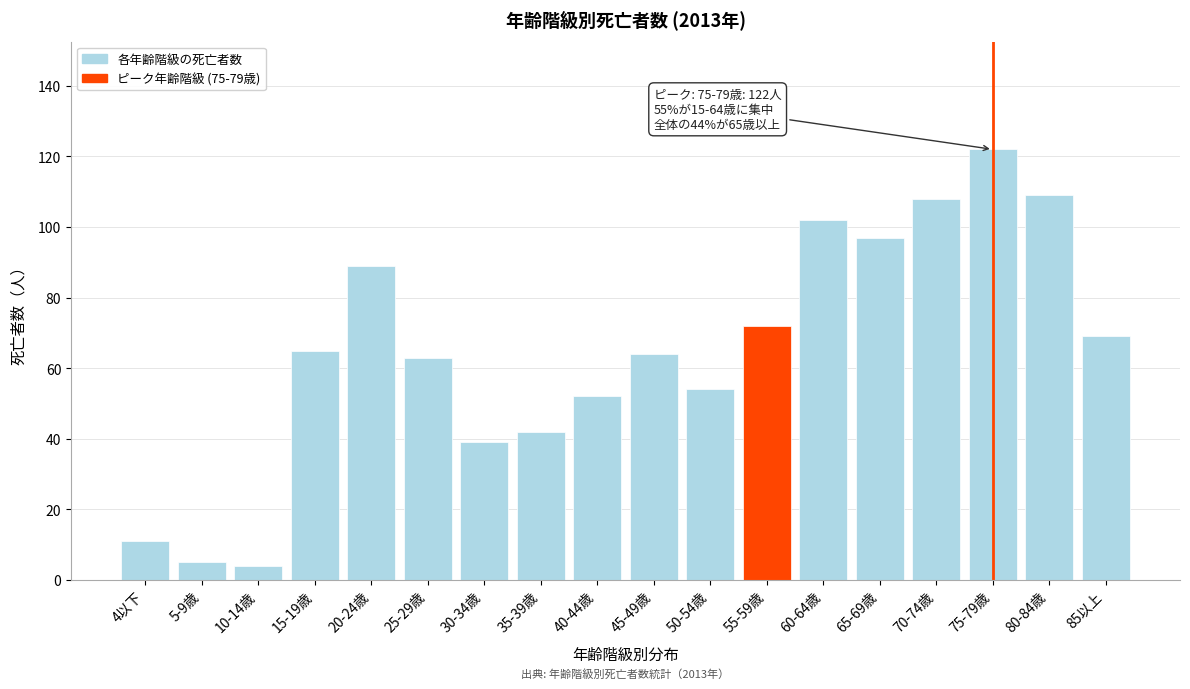

Reading right to left, what are all the values shown in this chart?

69	109	122	108	97	102	72	54	64	52	42	39	63	89	65	4	5	11